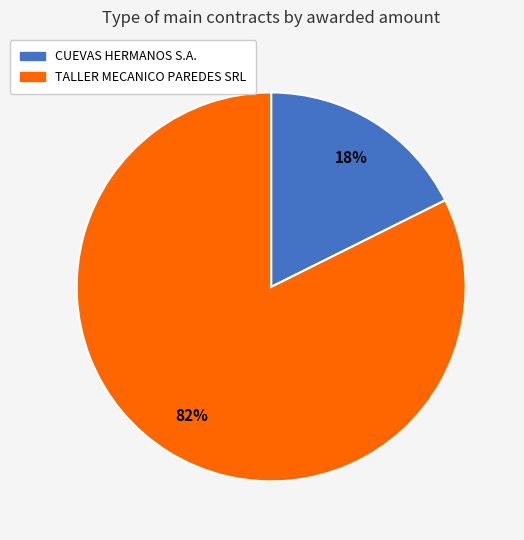

Which slice represents more than half of the pie?

TALLER MECANICO PAREDES SRL